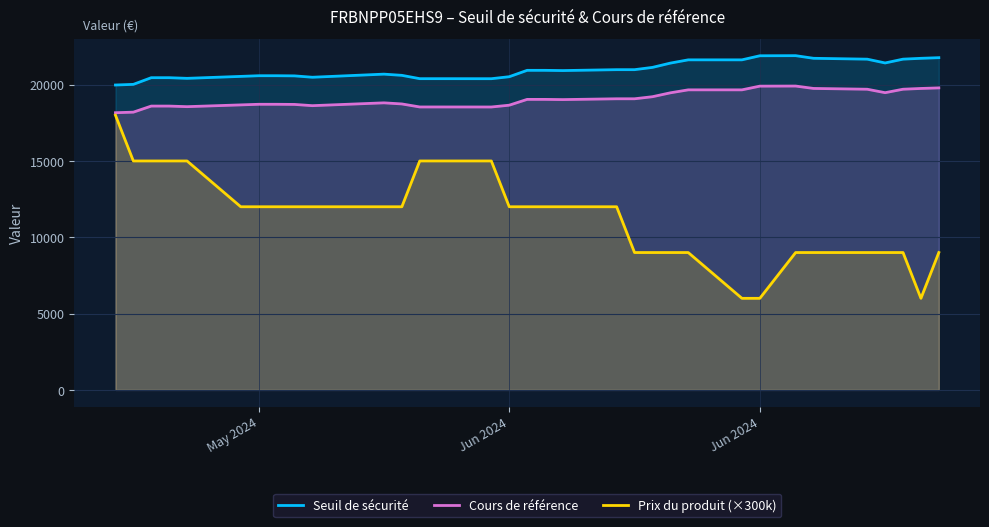

What is the value of the Cours de référence point at the 27th from the left?

19908.9